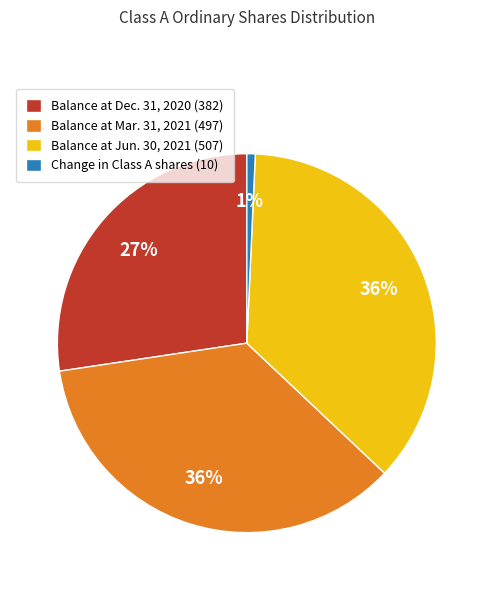

The Balance at Jun. 30, 2021 (507) slice represents 51% of the pie. True or false?

False